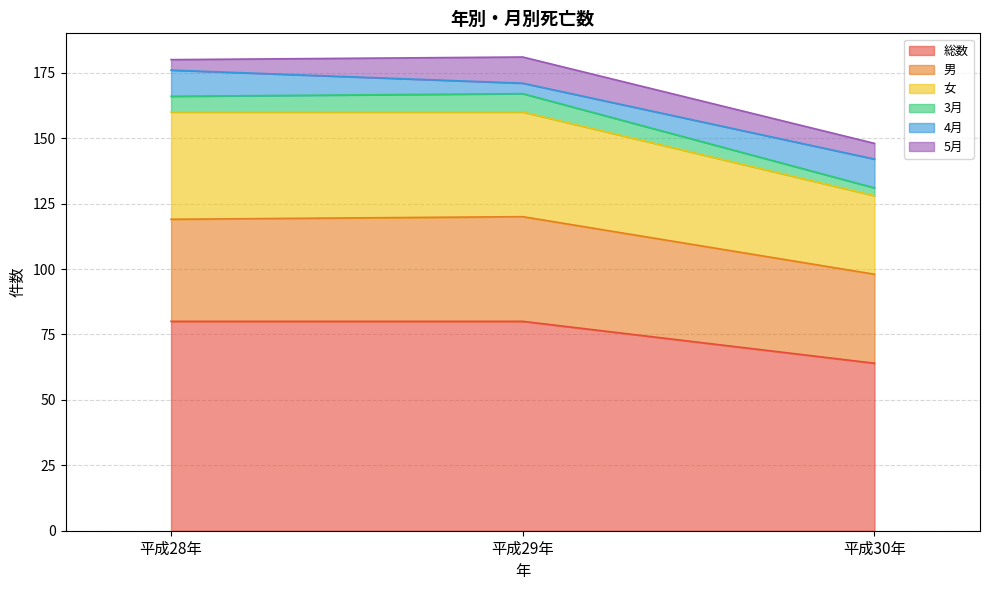

True or false: 総数 has a value of 142 at 平成28年.

False